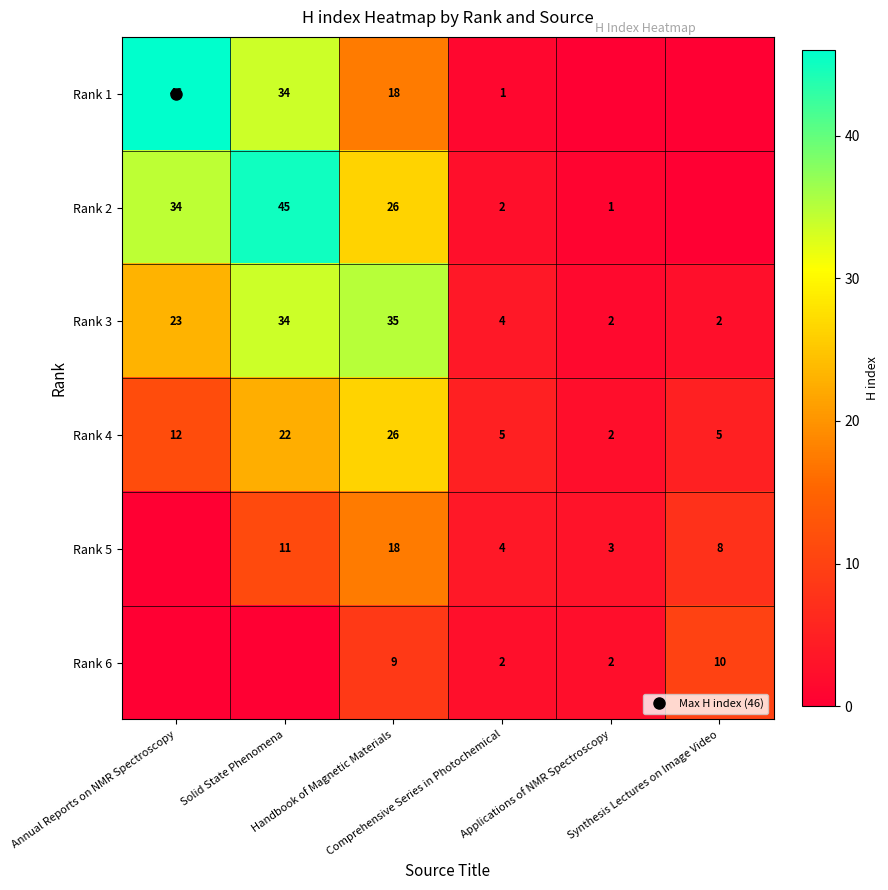

Which category has the highest value across all series?

Annual Reports on NMR Spectroscopy